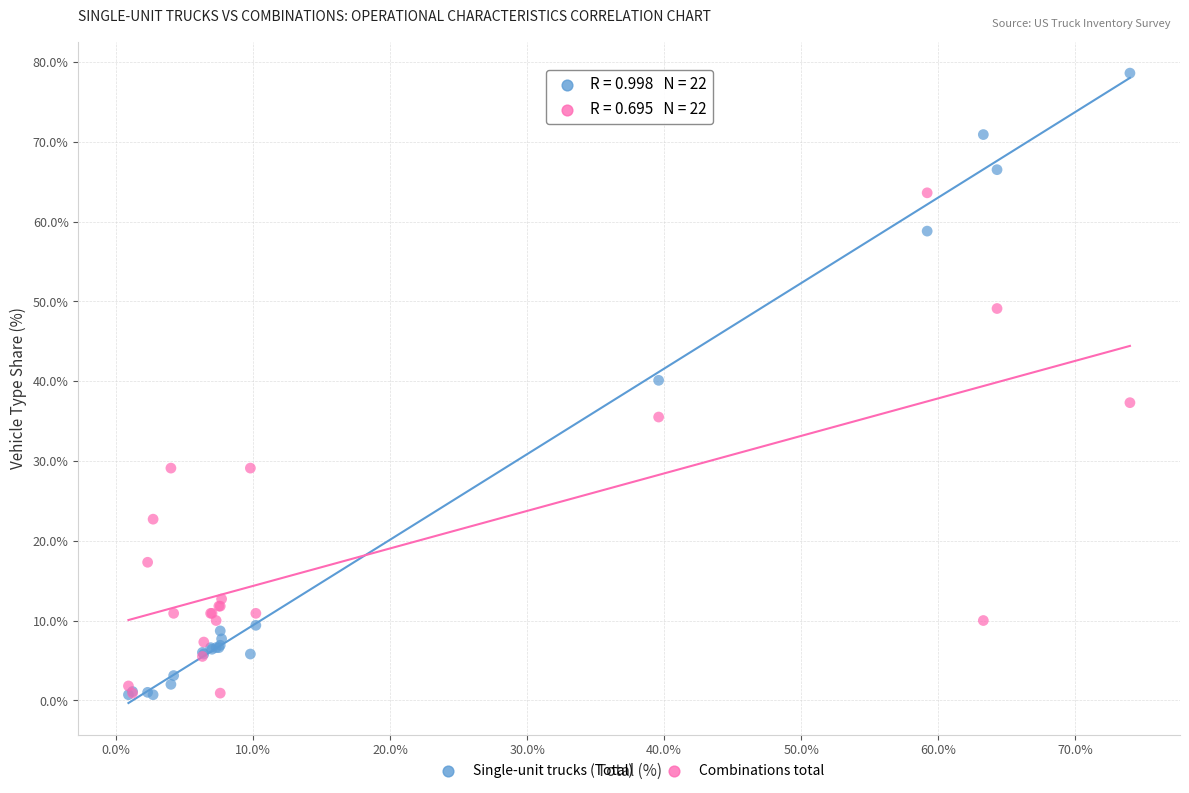

What is the X range (max minus min) for the scatter plot?

73.1